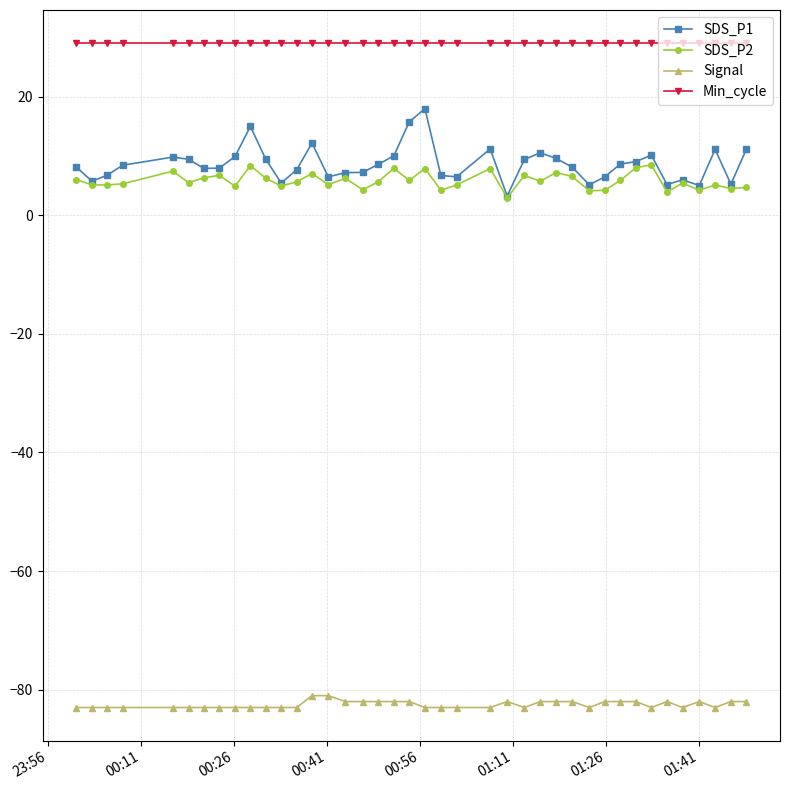

Which series has the largest total across all categories?

Min_cycle